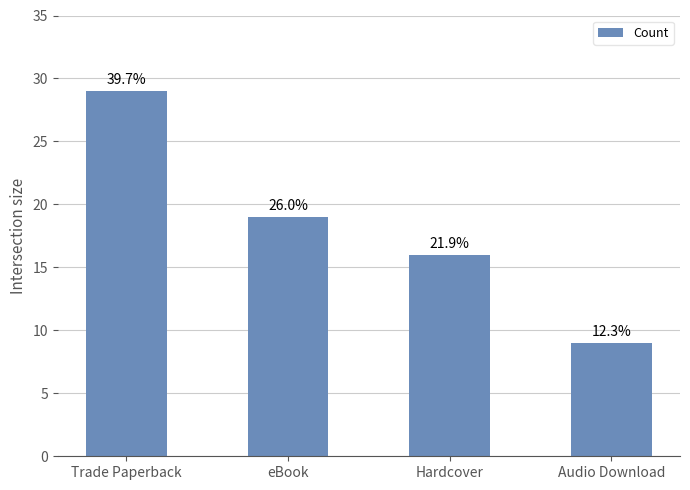

Reading left to right, list all the values displayed in this chart.

29	19	16	9